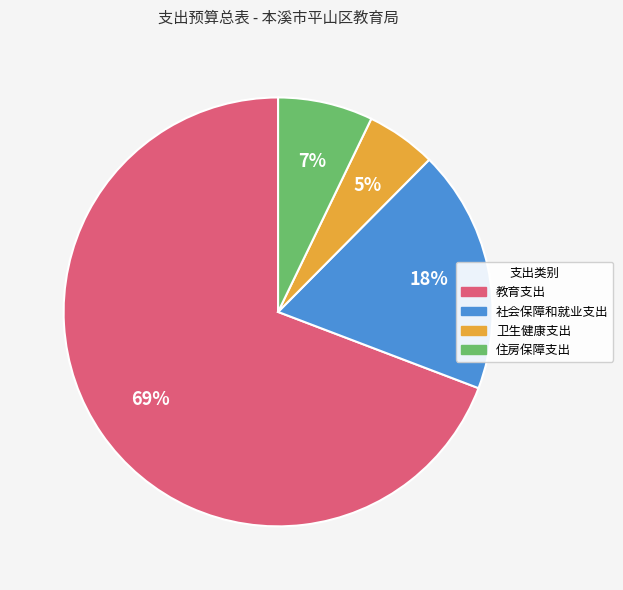

Count the number of slices in the pie.

4